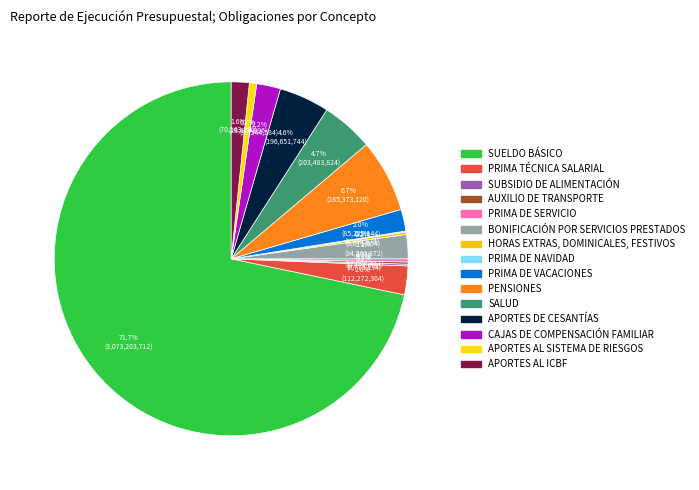

To the nearest percent, what is the difference between the largest and smallest slice percentages?

72%